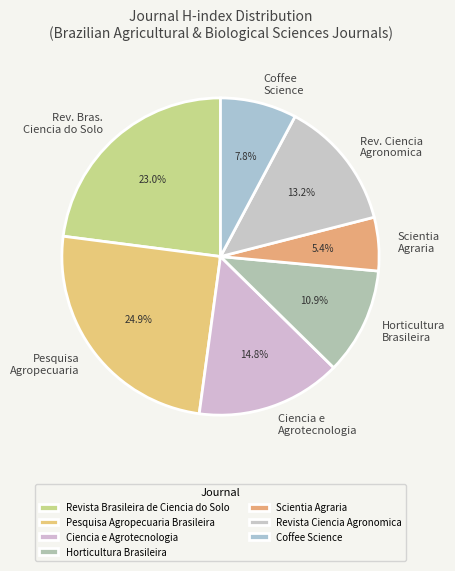

To the nearest percent, what is the difference between the Scientia Agraria and Revista Brasileira de Ciencia do Solo slice percentages?

18%